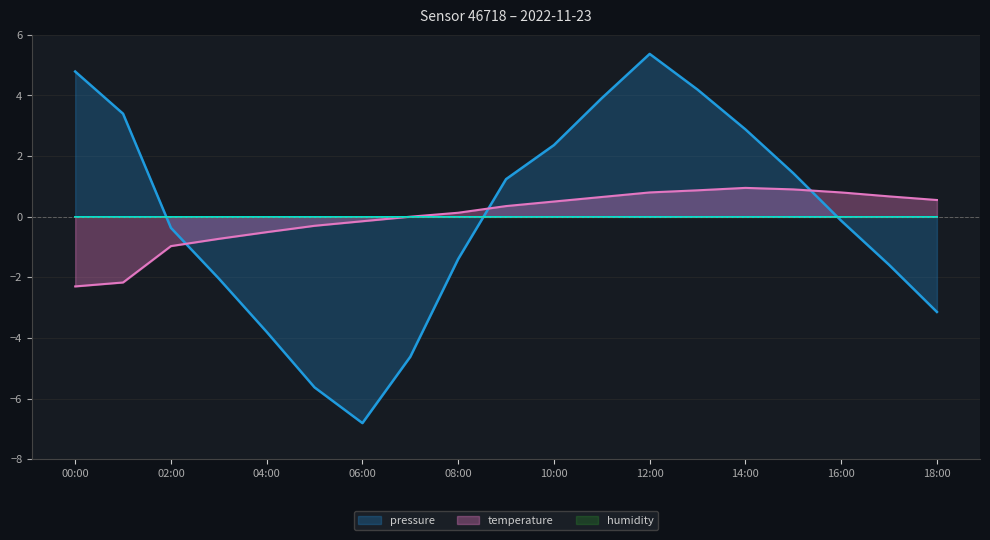

At which category is the sum across all series the highest?

12:00